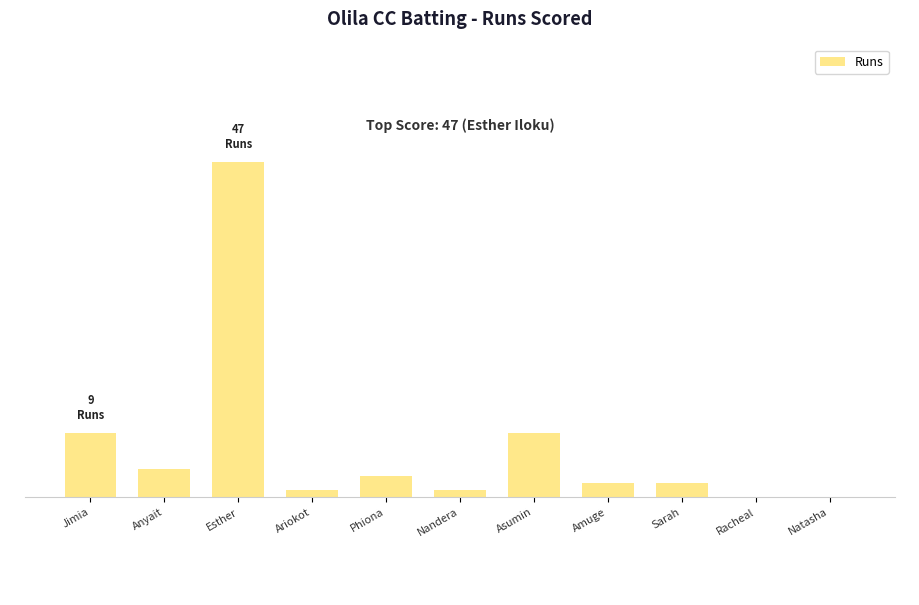

Does the chart contain stacked bars?

No